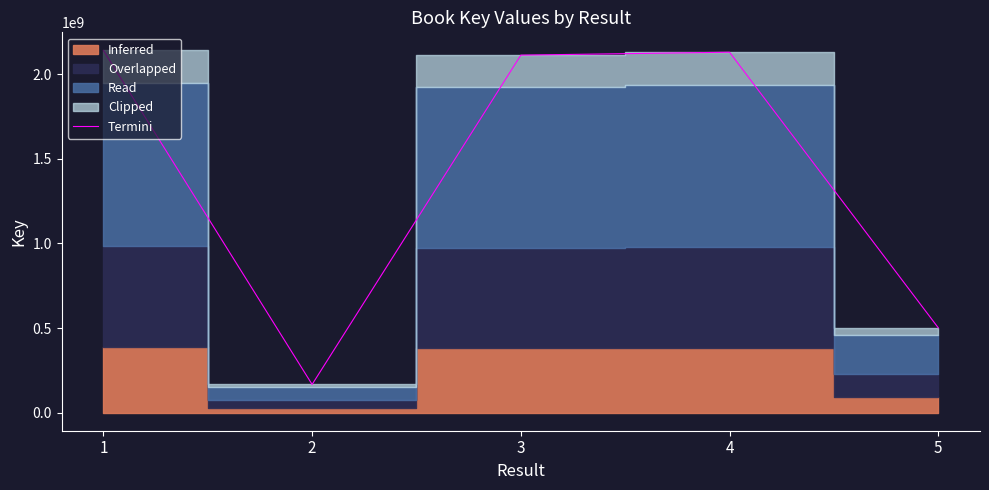

Count the number of categories in the chart.

5